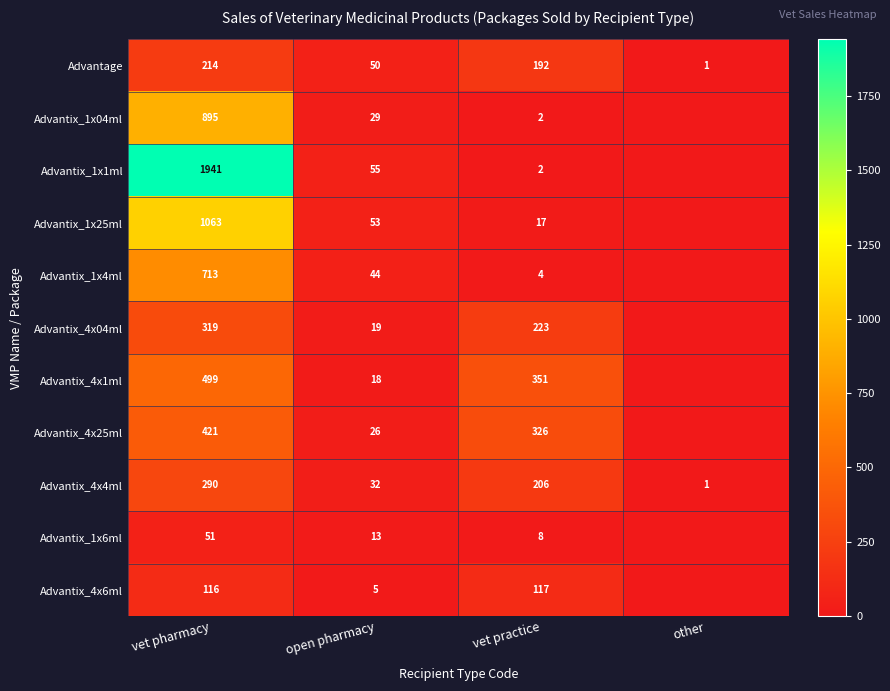

At how many categories does at least one series exceed 141?

2